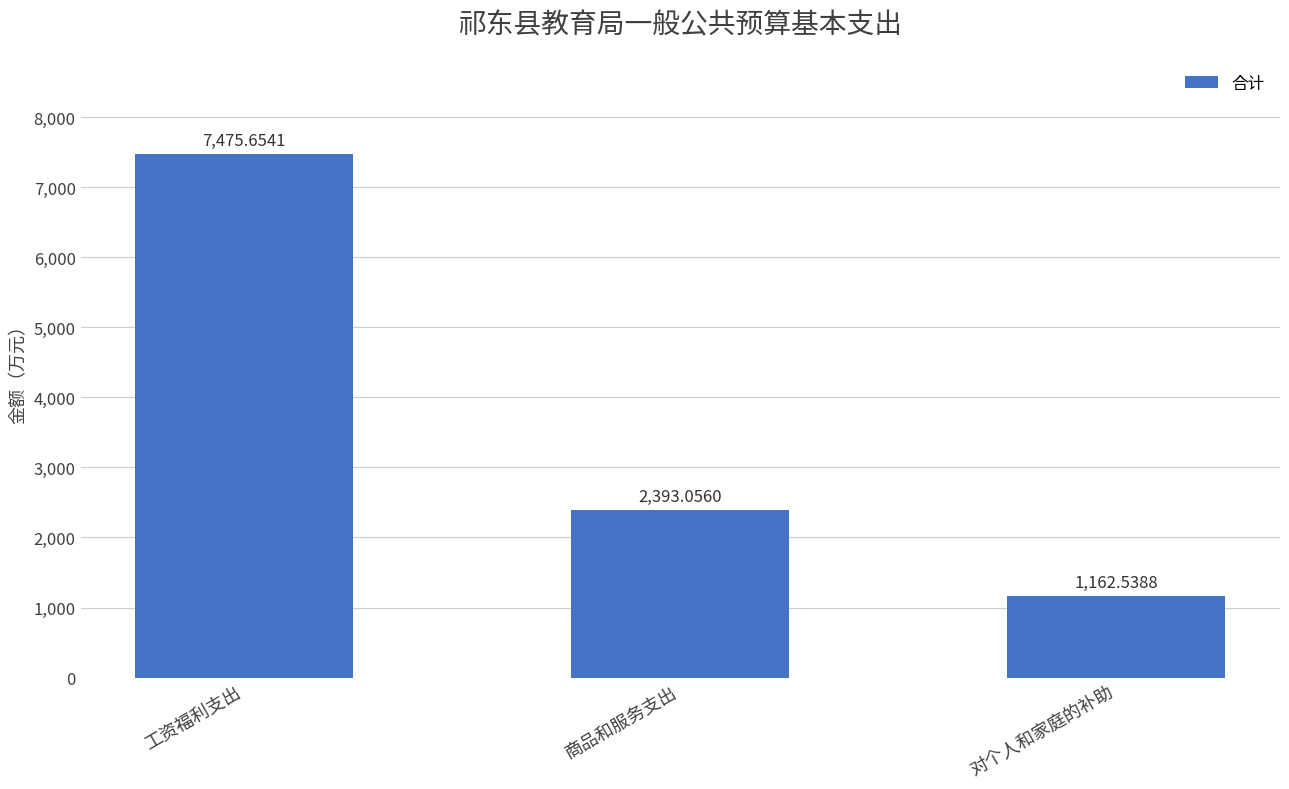

What is the smallest value displayed?

1162.5